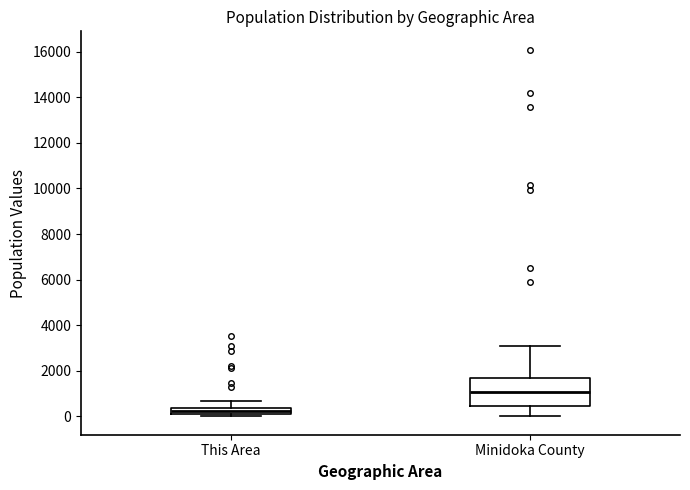

Where is the lower edge of the box for Minidoka County on the y-axis? The values are not printed on the chart, so give them approximately, as read against the axis.

400